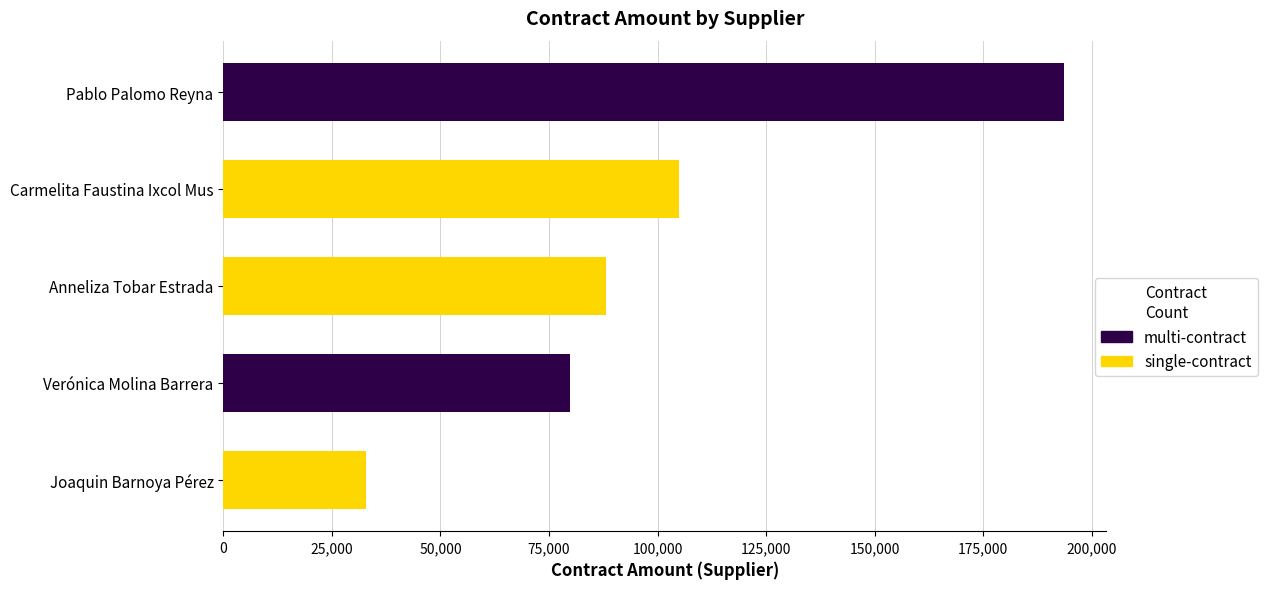

Which category has the highest value across all series?

Pablo Palomo Reyna